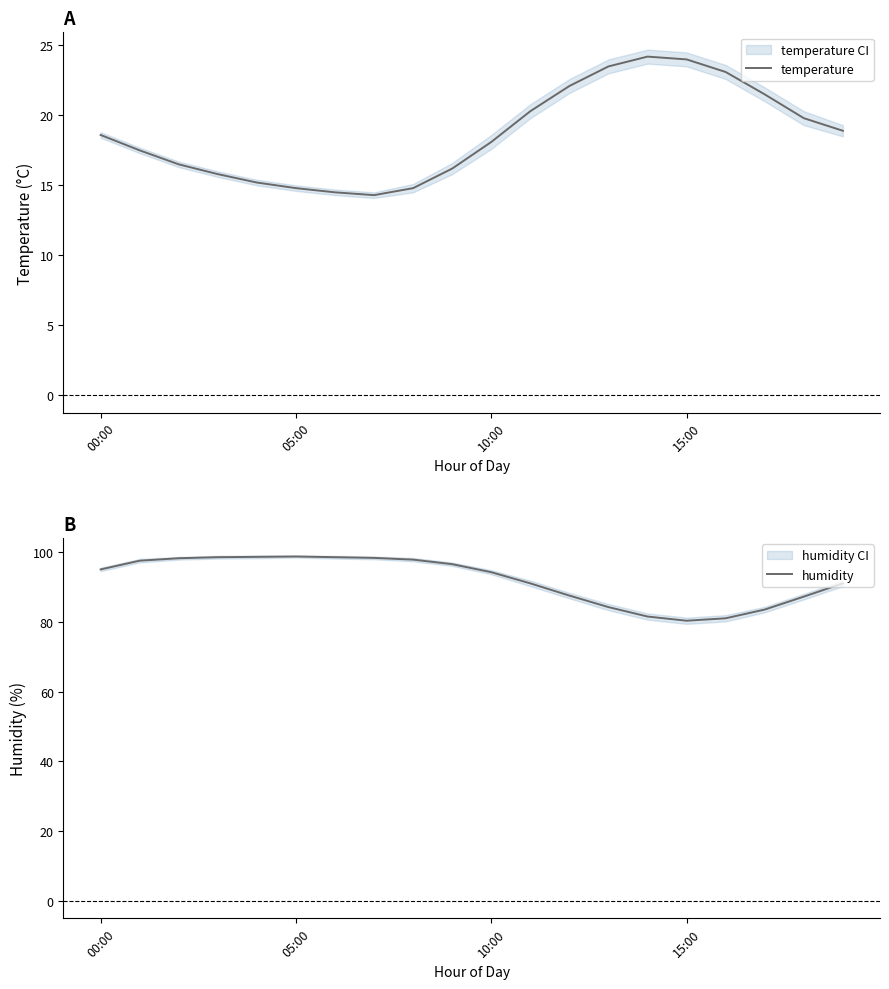

True or false: temperature and humidity cross at least once.

False